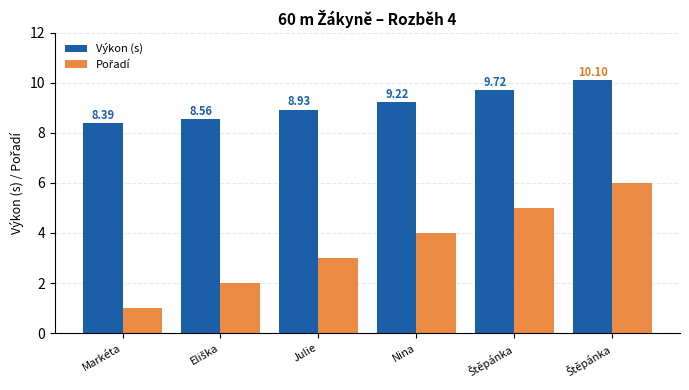

What is the sum of the Pořadí values at Nina and Štěpánka?

9.0